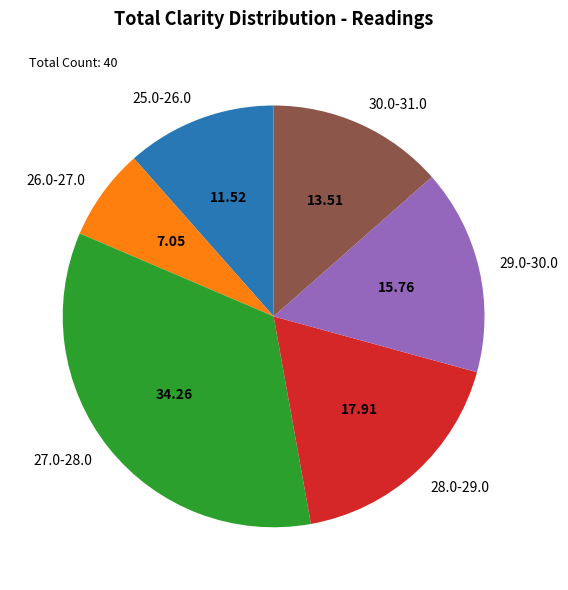

Is there any slice that represents more than half of the pie?

No